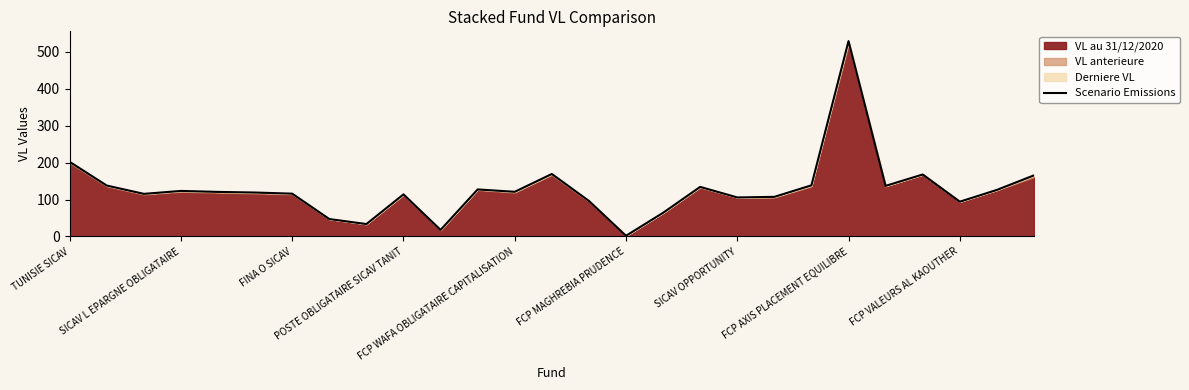

How many points are higher than both their immediate neighbors (excluding endpoints)?

7